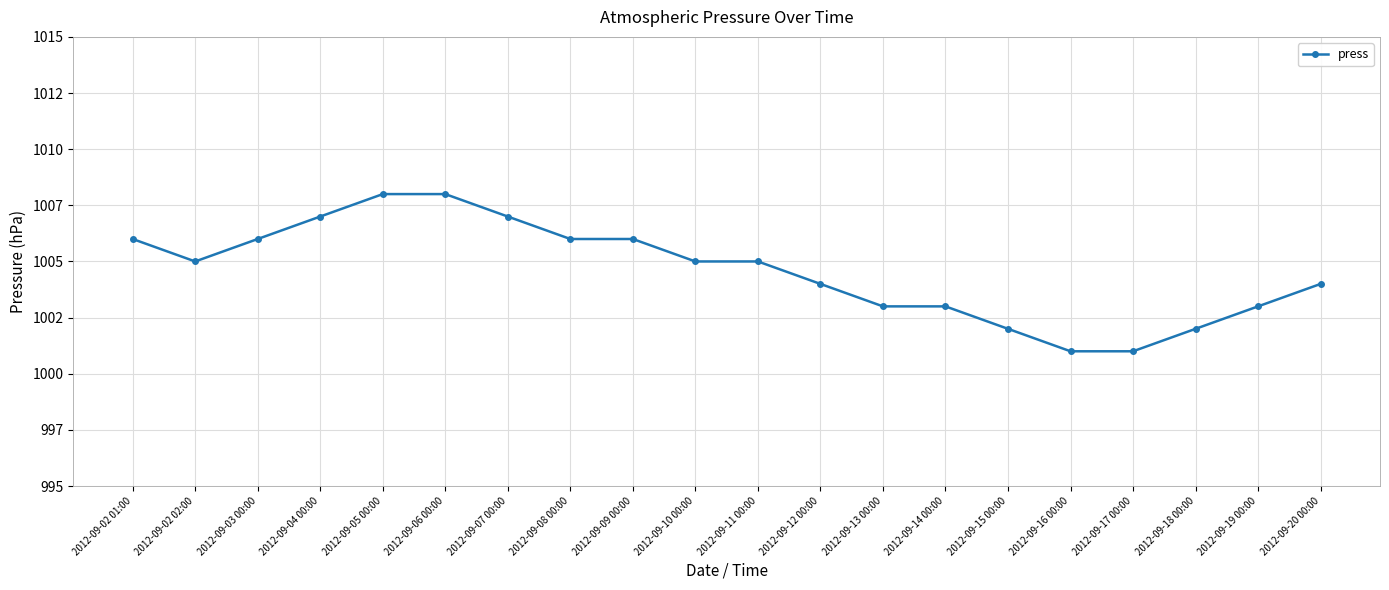

What is the approximate value at 2012-09-17 00:00?

1001